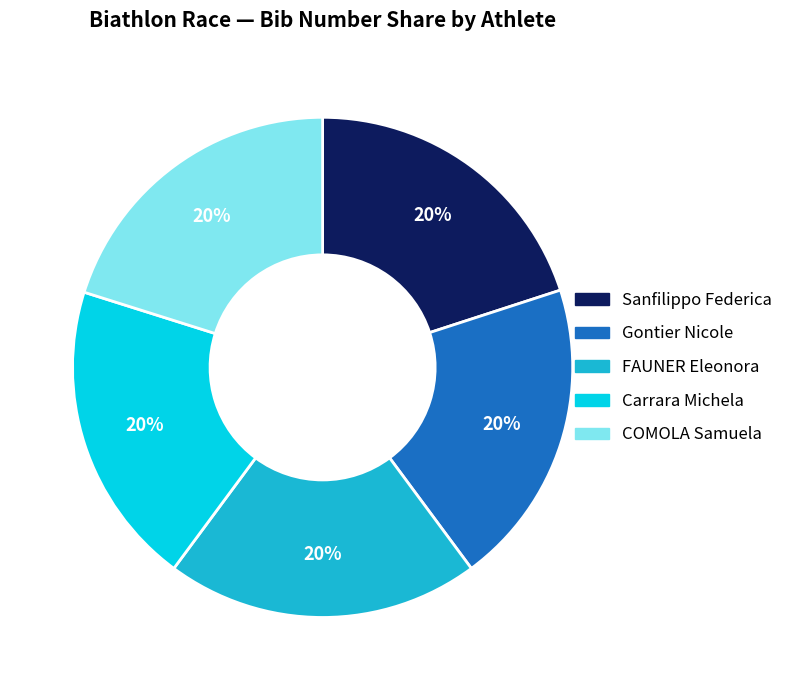

Do COMOLA Samuela and Carrara Michela together represent more than half of the pie?

No